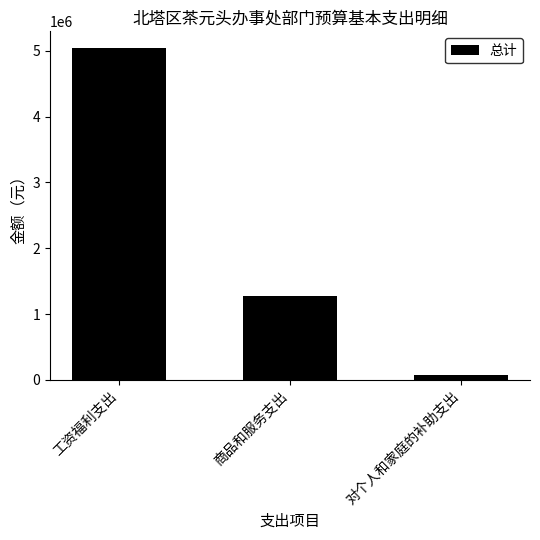

What is the difference between the values at 对个人和家庭的补助支出 and 商品和服务支出?

1207247